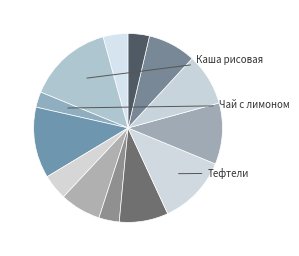

How many segments does this pie chart have?

13